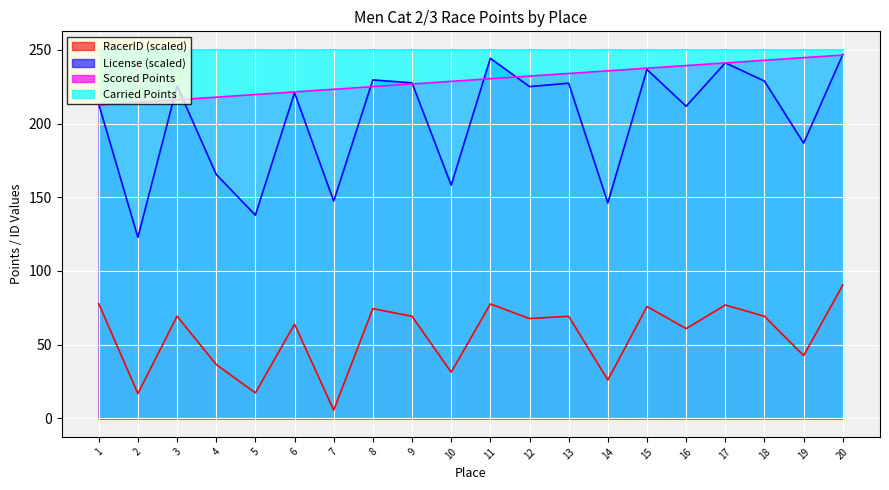

What is the sum of the License (scaled) values at 2 and 4?

288.3